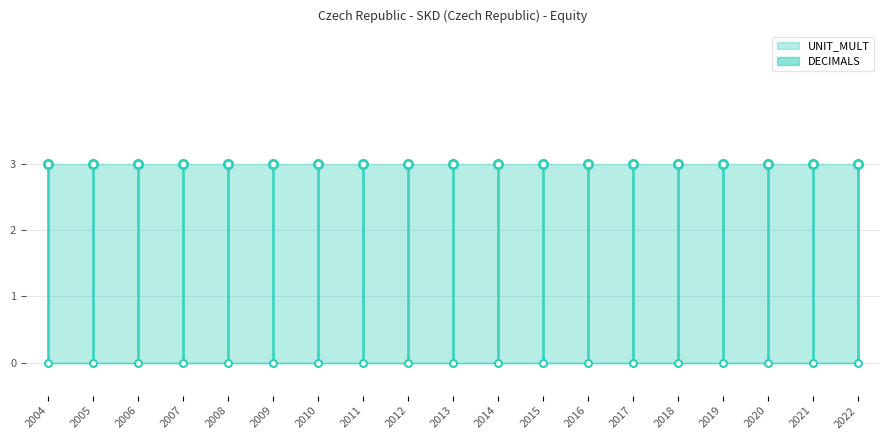

True or false: UNIT_MULT and DECIMALS intersect in this chart.

False